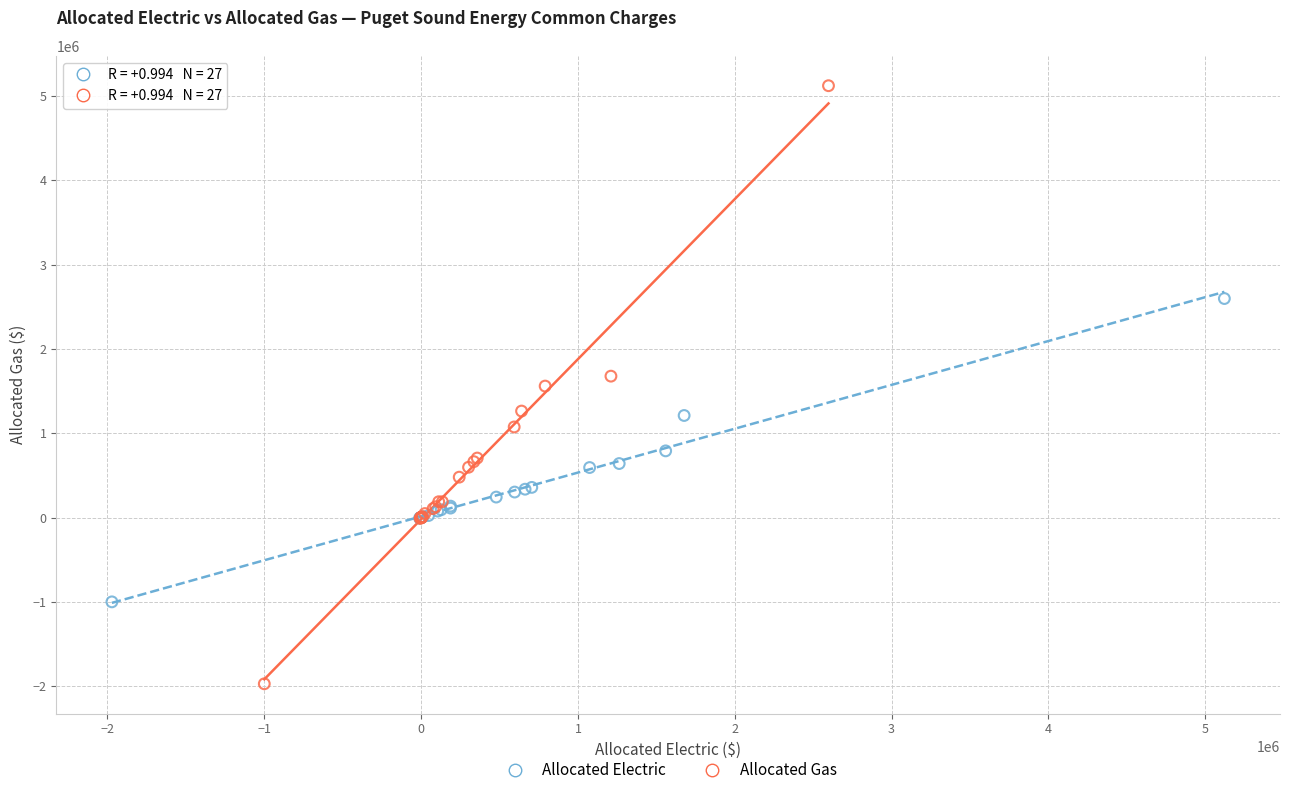

What are all the series names shown in the legend?

Allocated Electric, Allocated Gas